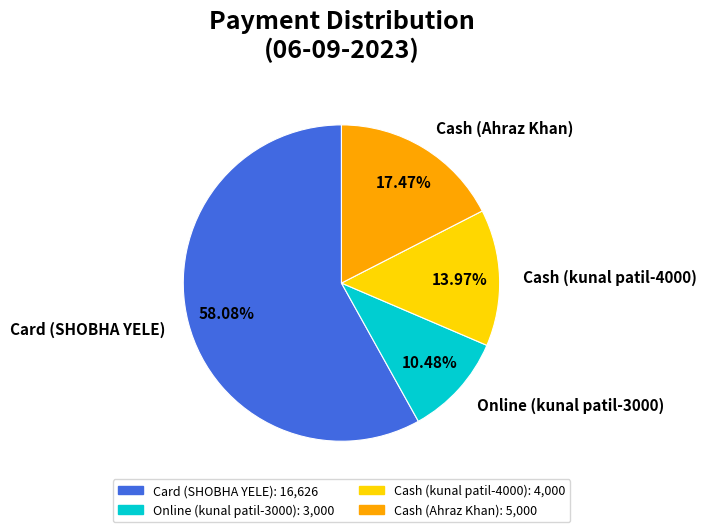

Which has a higher value, Card (SHOBHA YELE) or Cash (kunal patil-4000)?

Card (SHOBHA YELE)